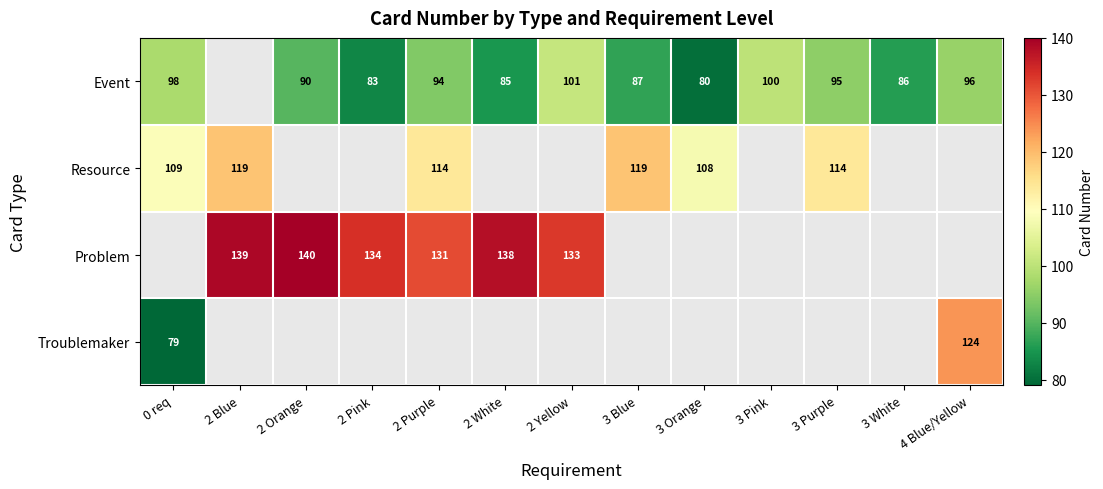

What is the sum of the Event values at 3 Orange and 2 Orange?

170